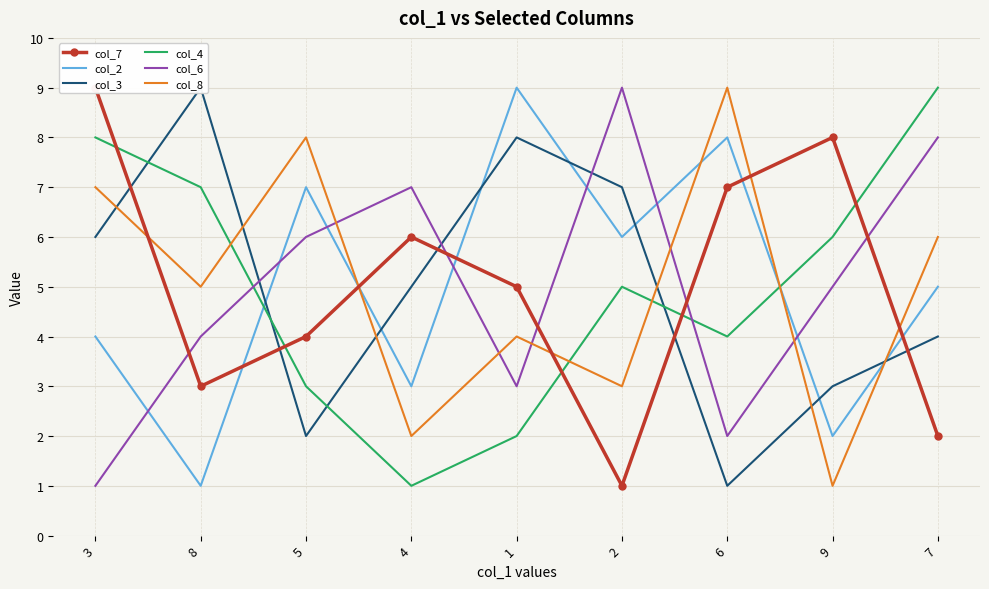

What is the sum of all col_2 values?

45